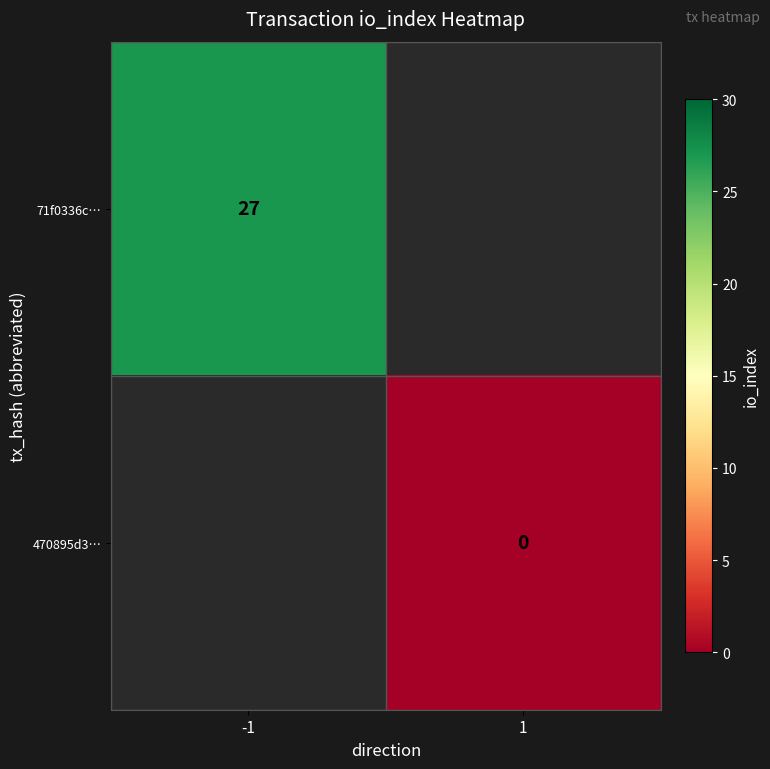

What is the maximum value shown in the chart?

27.0